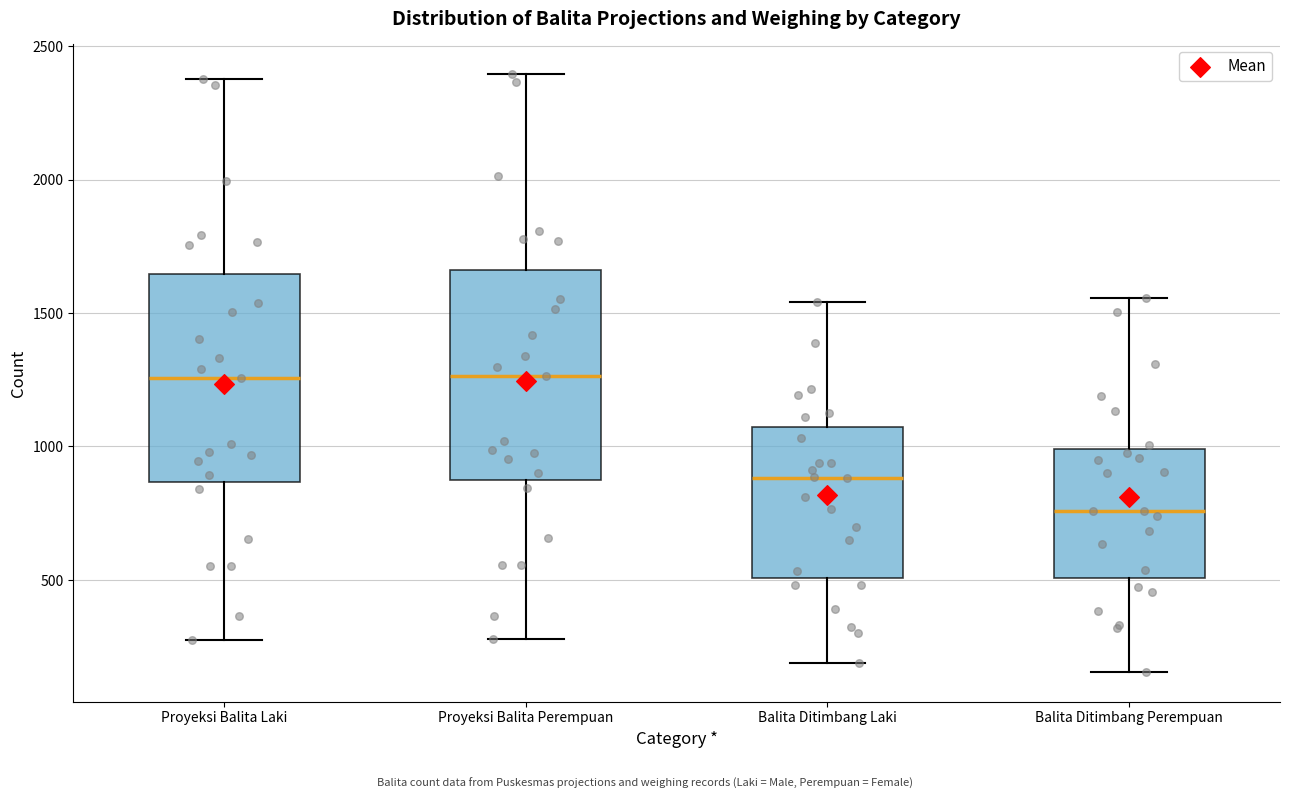

Reading left to right, read every box against the y-axis: the position of its median line, the range the box covers, and the ends of its whiskers. The values are not printed on the chart, so give them approximately, as read against the axis.

Proyeksi Balita Laki: median 1250, box 850 to 1650, whiskers 300 to 2400
Proyeksi Balita Perempuan: median 1250, box 850 to 1650, whiskers 300 to 2400
Balita Ditimbang Laki: median 900, box 500 to 1050, whiskers 200 to 1550
Balita Ditimbang Perempuan: median 750, box 500 to 1000, whiskers 150 to 1550